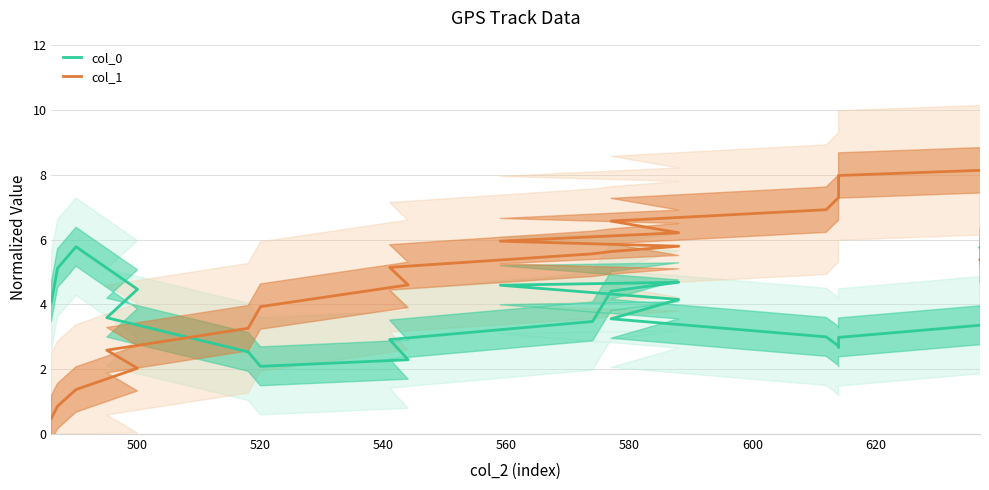

What is the maximum value shown in the chart?

9.6